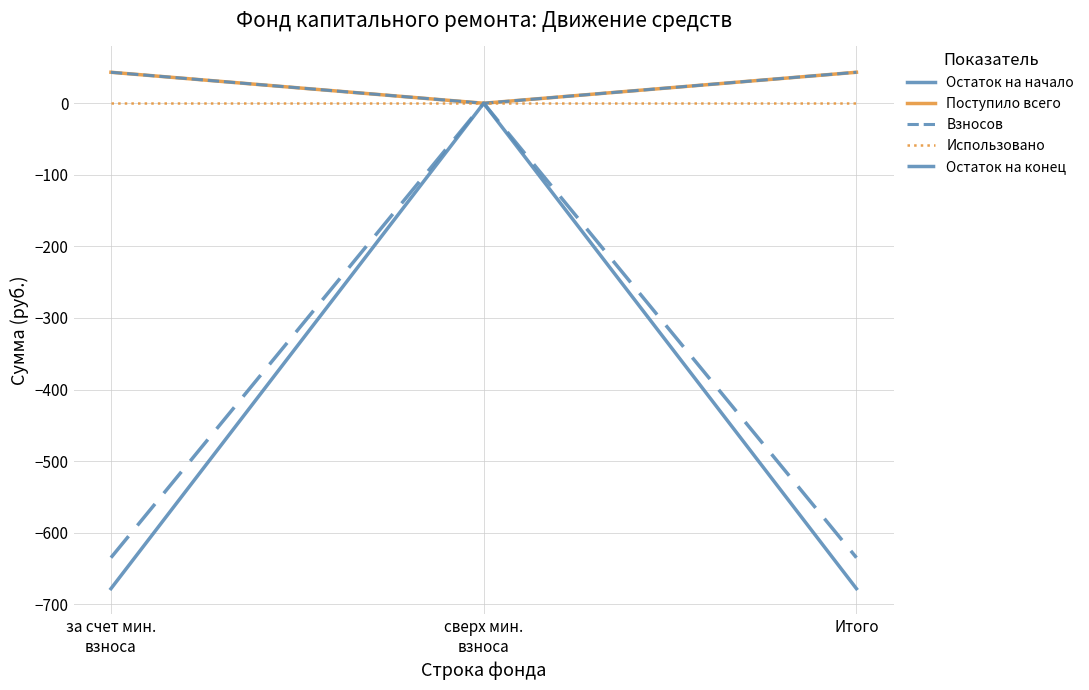

Does the chart display data point markers on the line(s)?

No